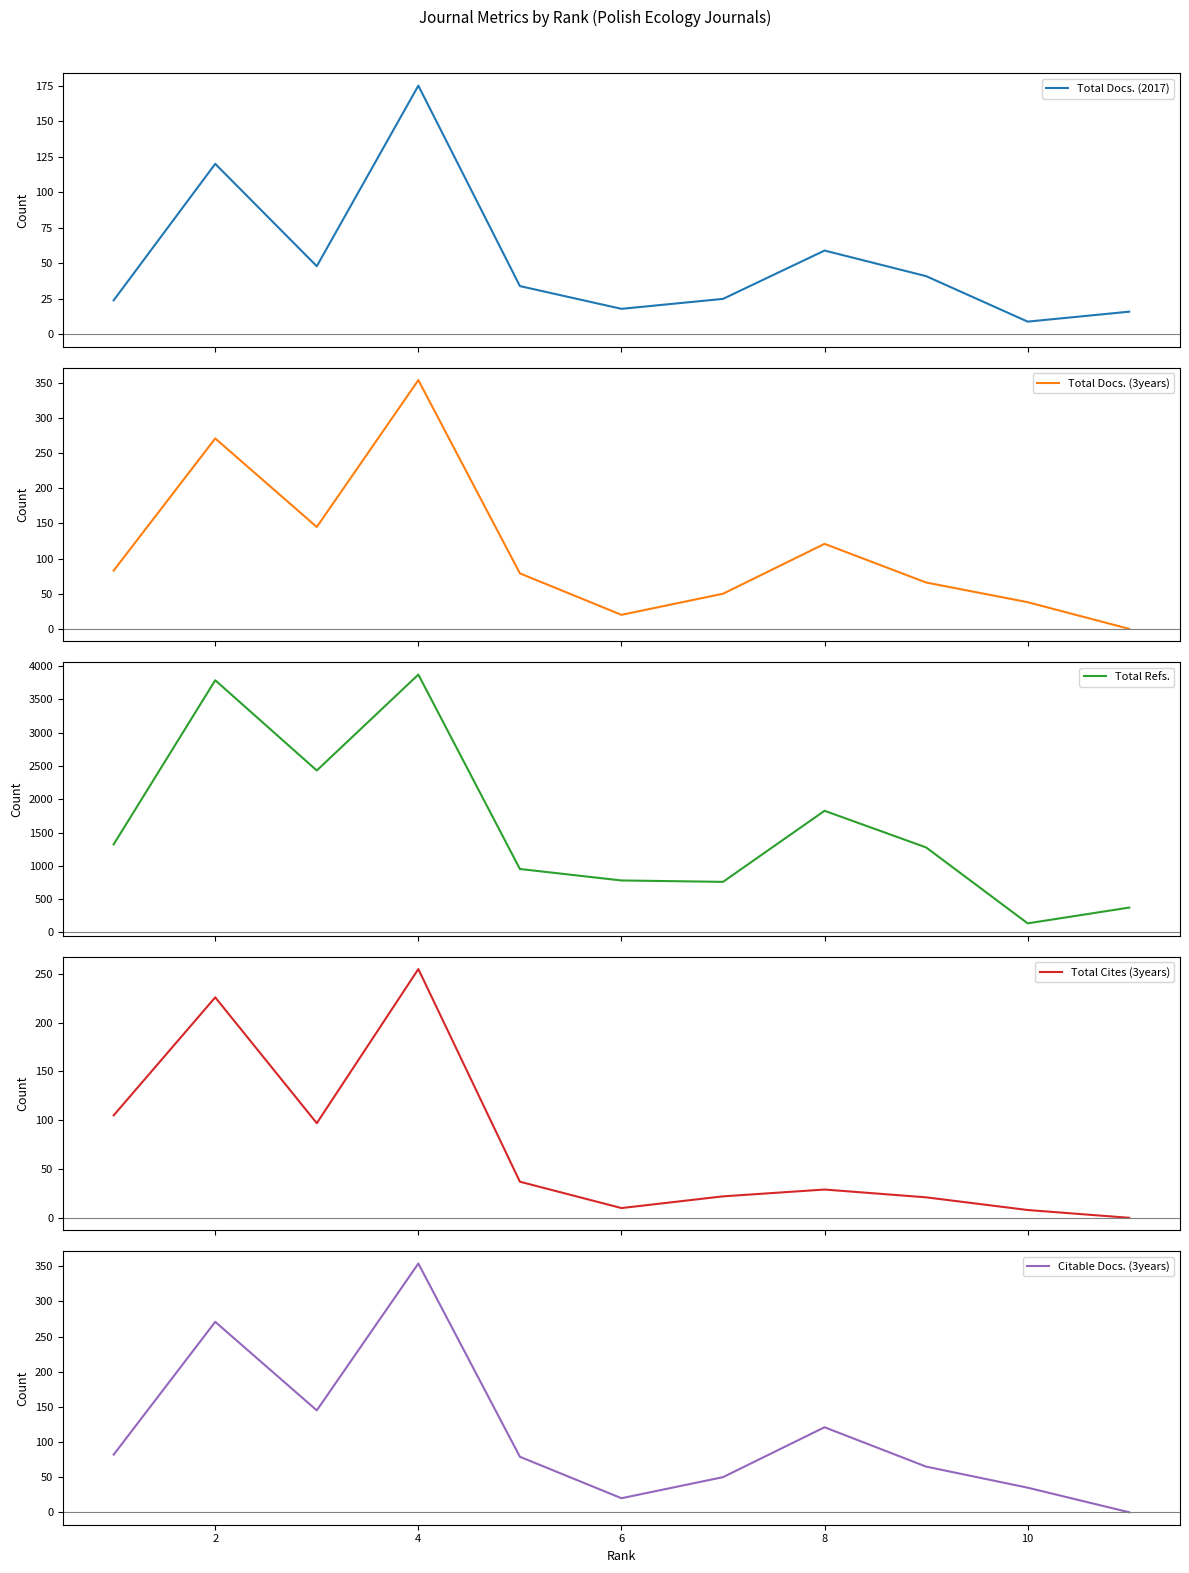

Reading right to left, extract all data points from this chart.

Total Docs. (2017): 16	9	41	59	25	18	34	175	48	120	24
Total Docs. (3years): 0	38	66	121	50	20	79	354	145	271	83
Total Refs.: 374	137	1277	1827	760	781	953	3872	2432	3787	1323
Total Cites (3years): 0	8	21	29	22	10	37	255	97	226	105
Citable Docs. (3years): 0	35	65	121	50	20	79	354	145	271	82